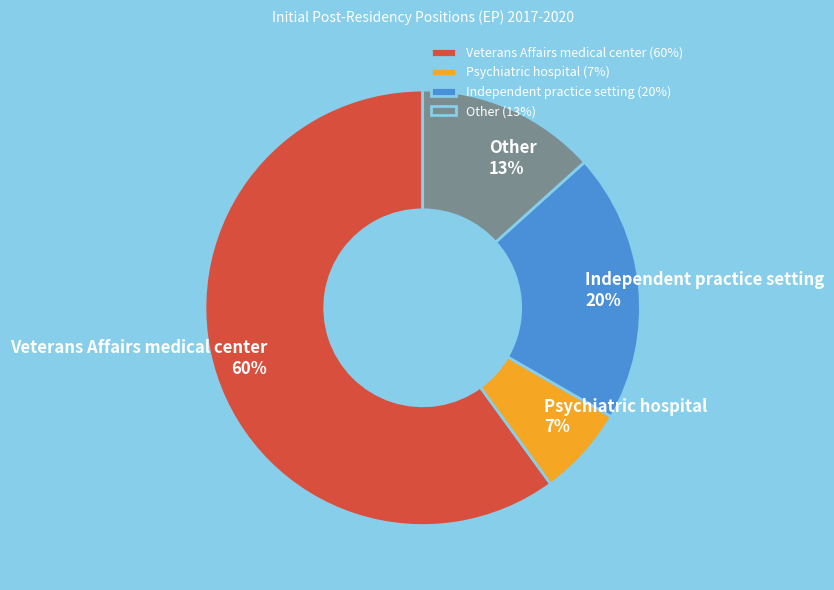

To the nearest percent, what is the average slice percentage?

25%